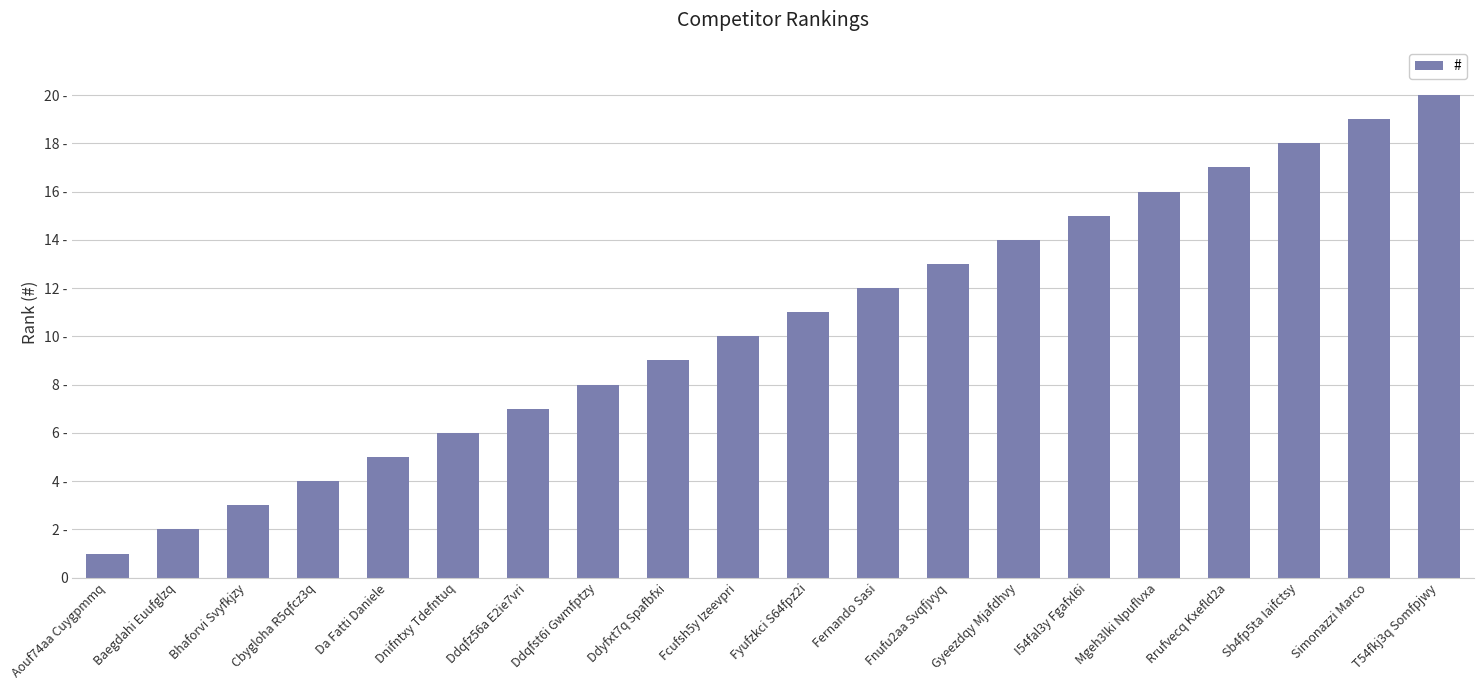

Rank the categories by value from lowest to highest.

Aouf74aa Cuygpmmq, Baegdahi Euufglzq, Bhaforvi Svyfkjzy, Cbygloha R5qfcz3q, Da Fatti Daniele, Dnifntxy Tdefntuq, Ddqfz56a E2ie7vri, Ddqfst6i Gwmfptzy, Ddyfxt7q Spafbfxi, Fcufsh5y Izeevpri, Fyufzkci S64fpz2i, Fernando Sasi, Fnufu2aa Svqfjvyq, Gyeezdqy Mjafdhvy, I54fal3y Fgafxl6i, Mgeh3lki Npuflvxa, Rrufvecq Kxefld2a, Sb4fp5ta Iaifctsy, Simonazzi Marco, T54fkj3q Somfpjwy